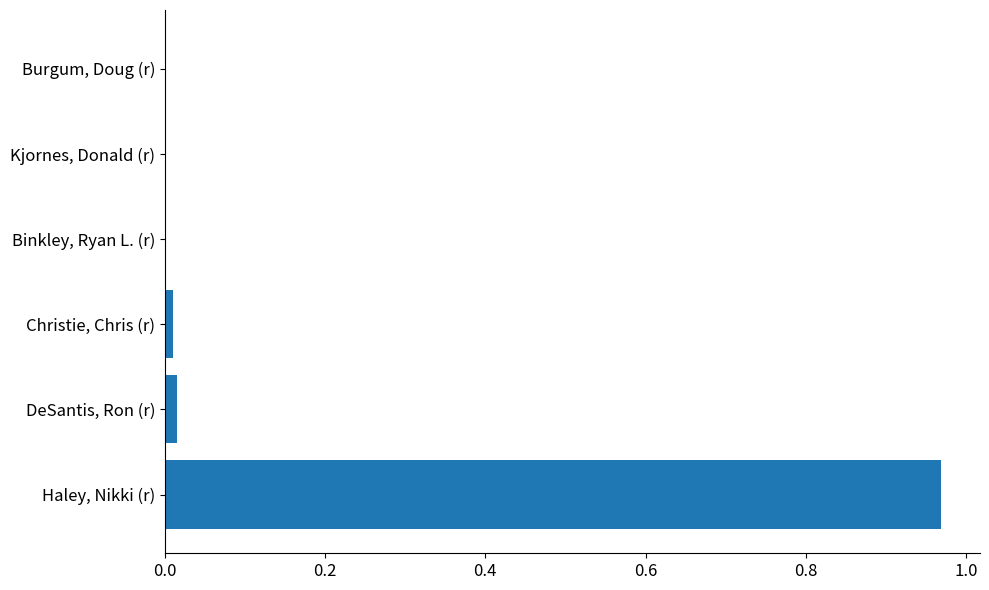

The chart shows a value of 0.0 at Kjornes, Donald (r). True or false?

True